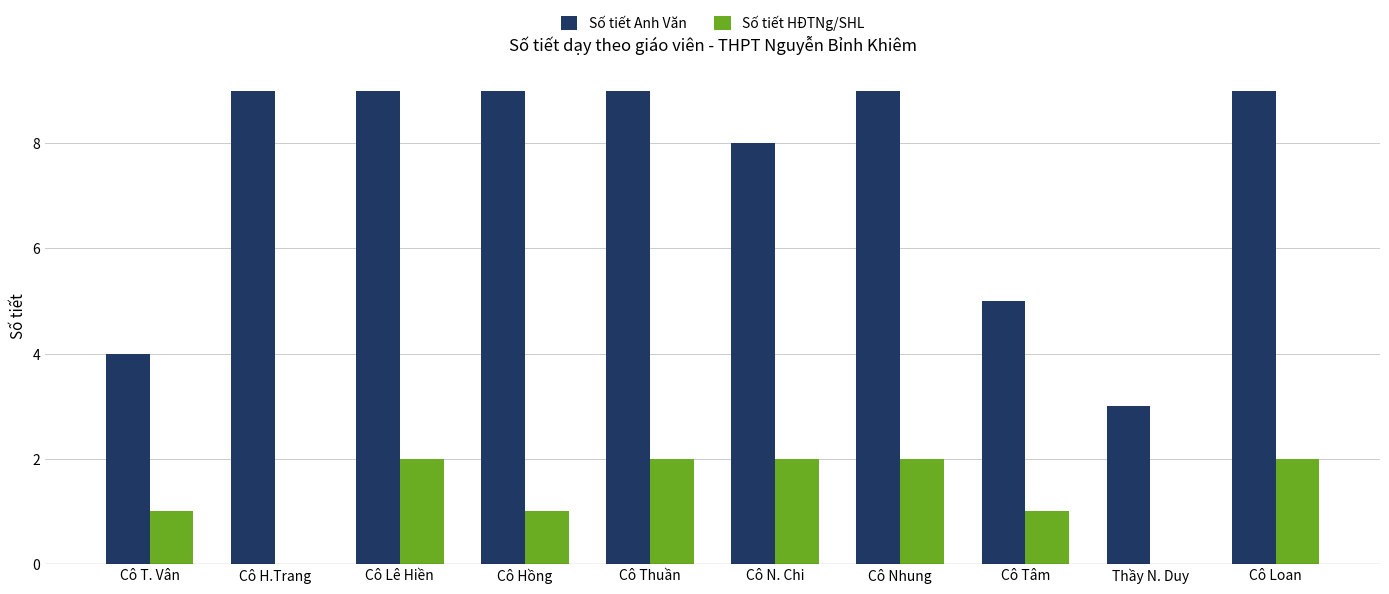

Which series changed the most between Cô Lê Hiền and Thầy N. Duy?

Số tiết Anh Văn